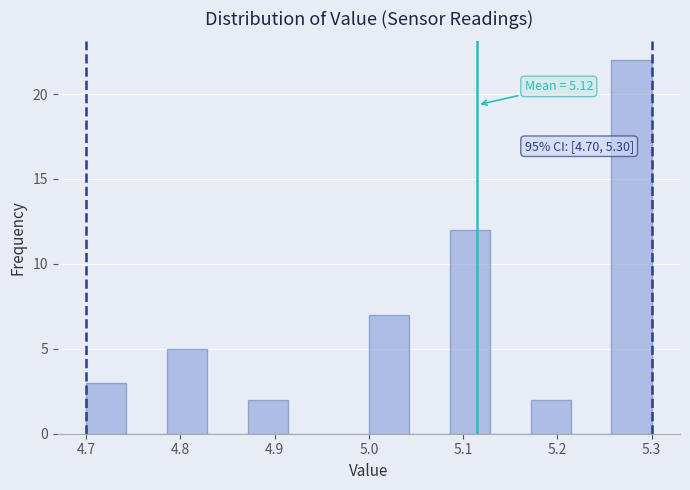

Over which range of the x-axis is the bar tallest?

5.26 to 5.30